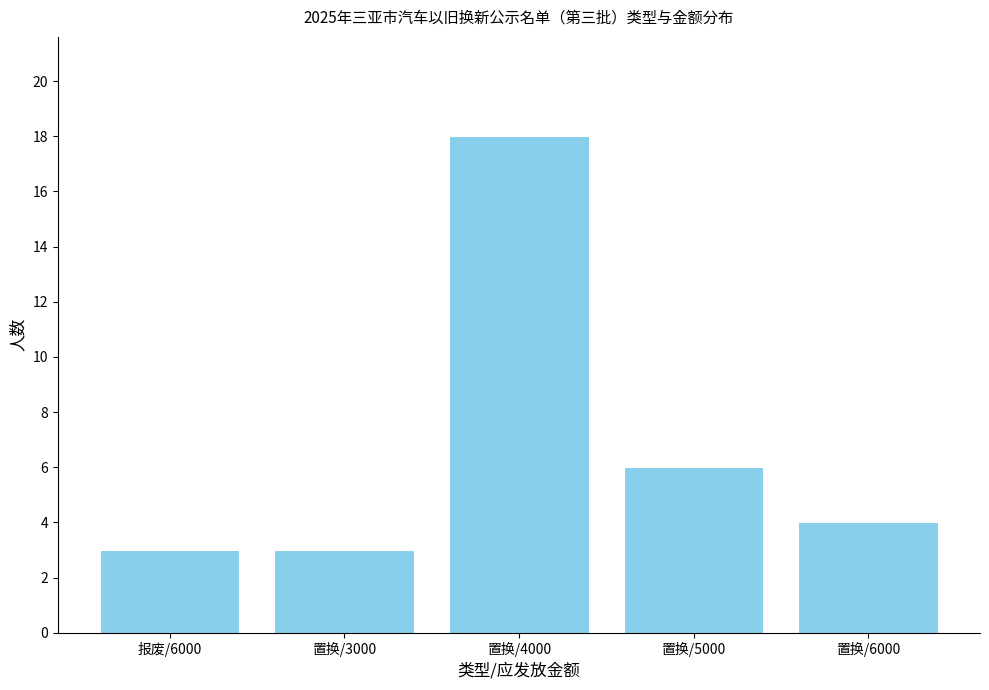

What is the greatest value displayed?

18